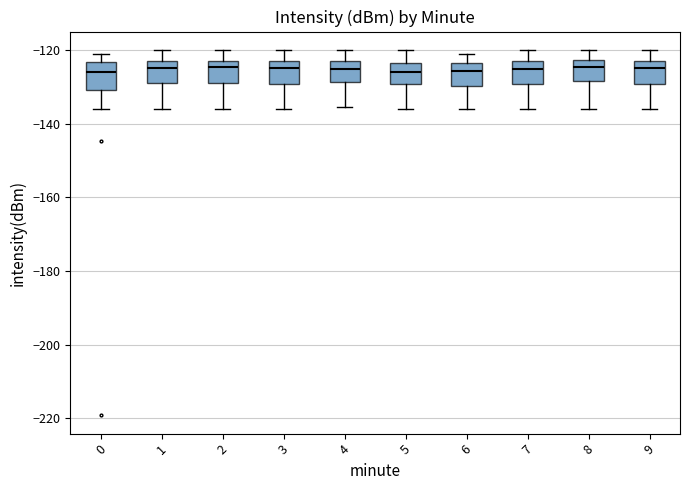

Reading left to right, read every box against the y-axis: the position of its median line, the range the box covers, and the ends of its whiskers. The values are not printed on the chart, so give them approximately, as read against the axis.

0: median -126, box -130 to -124, whiskers -136 to -122
1: median -124, box -130 to -122, whiskers -136 to -120
2: median -124, box -130 to -122, whiskers -136 to -120
3: median -124, box -130 to -122, whiskers -136 to -120
4: median -126, box -128 to -122, whiskers -136 to -120
5: median -126, box -130 to -124, whiskers -136 to -120
6: median -126, box -130 to -124, whiskers -136 to -122
7: median -126, box -130 to -122, whiskers -136 to -120
8: median -124, box -128 to -122, whiskers -136 to -120
9: median -124, box -130 to -122, whiskers -136 to -120